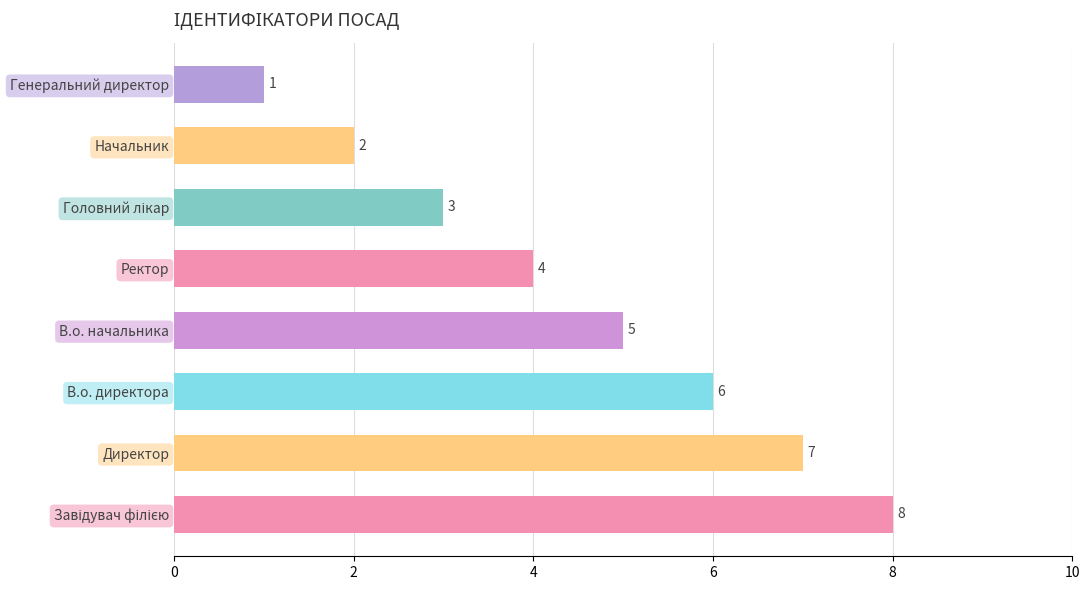

What is the sum of all values?

36